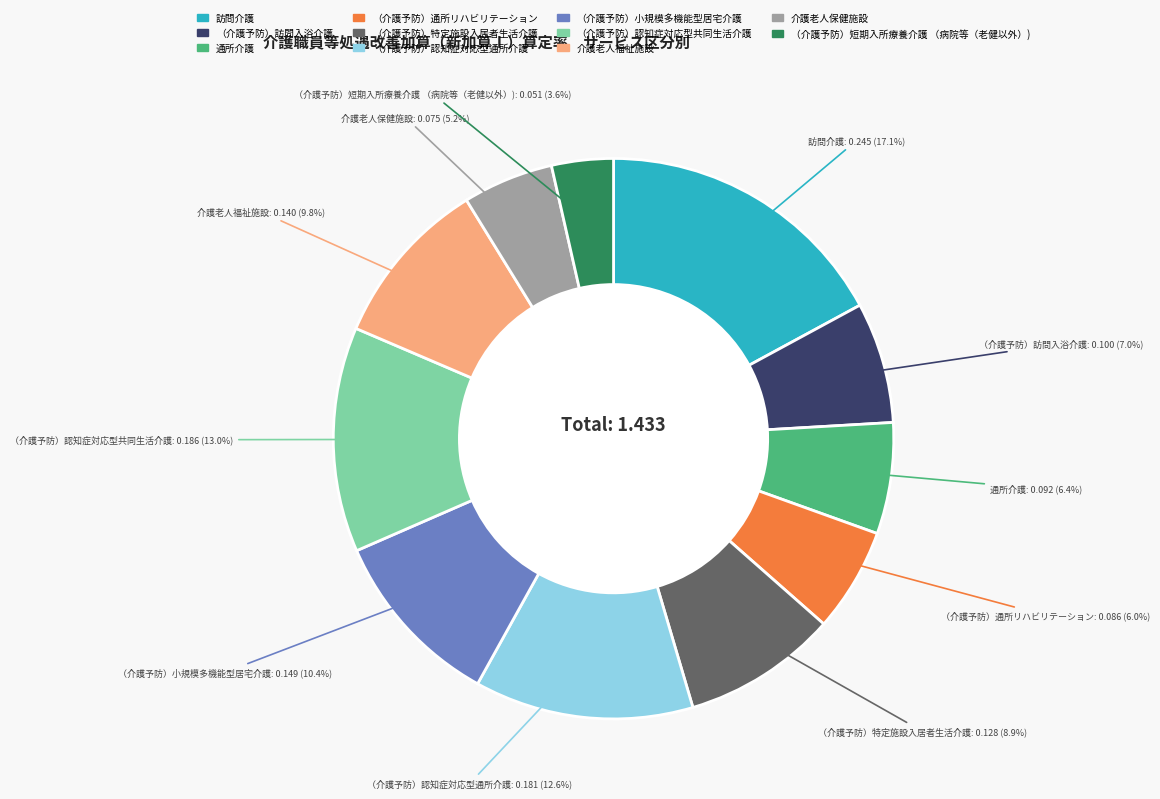

Does any single category account for the majority?

No